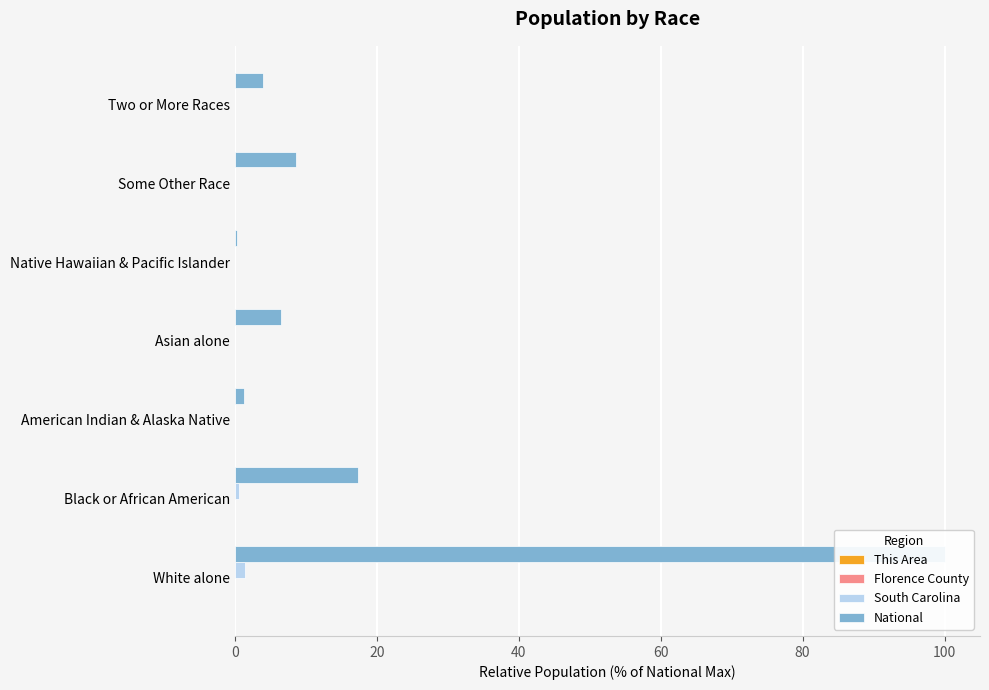

Reading left to right, transcribe all the data shown in this chart.

This Area: 0.0	0.0	0.0	0.0	0.0	0.0	0.0
Florence County: 0.0	0.0	0.0	0.0	0.0	0.0	0.0
South Carolina: 1.4	0.6	0.0	0.0	0.0	0.1	0.0
National: 100.0	17.4	1.3	6.6	0.2	8.5	4.0